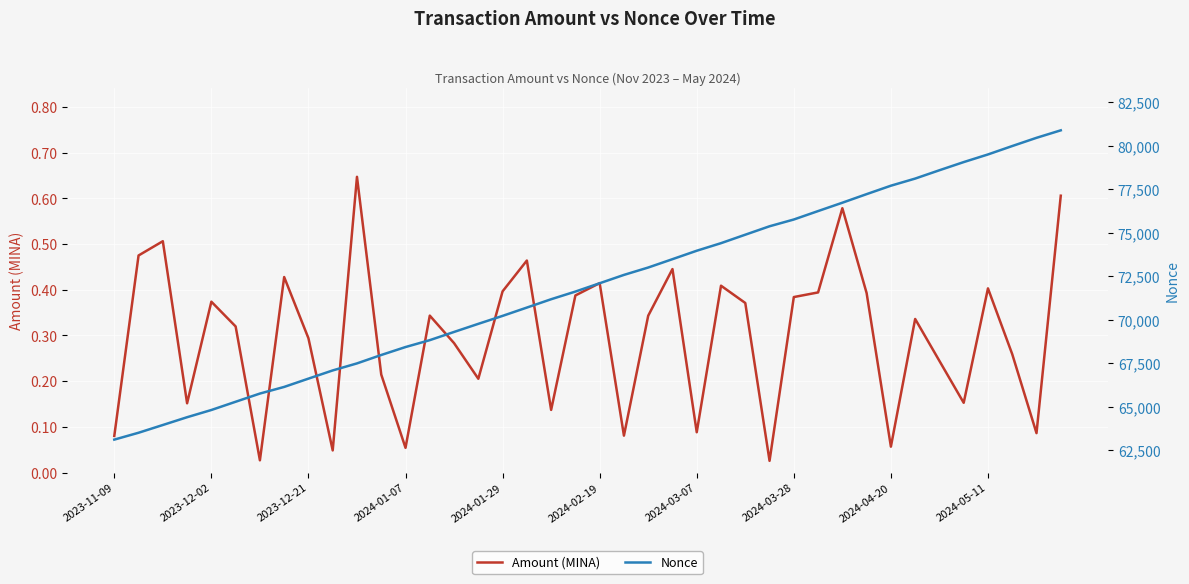

The value of Amount (MINA) at 2023-11-09 is 0.0. True or false?

False